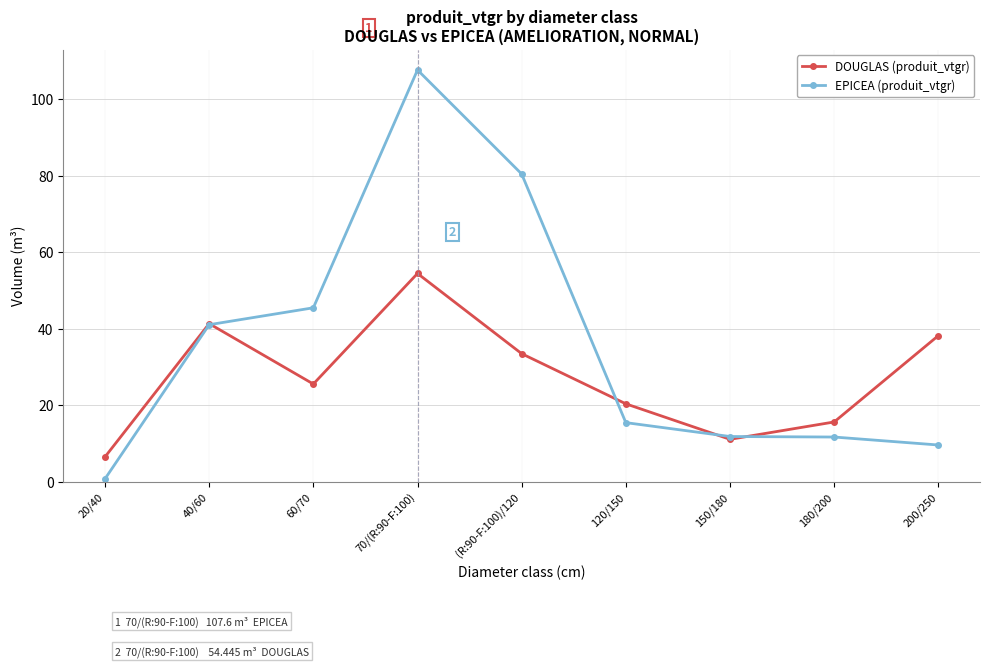

Which category has the lowest value in the EPICEA (produit_vtgr) series?

20/40